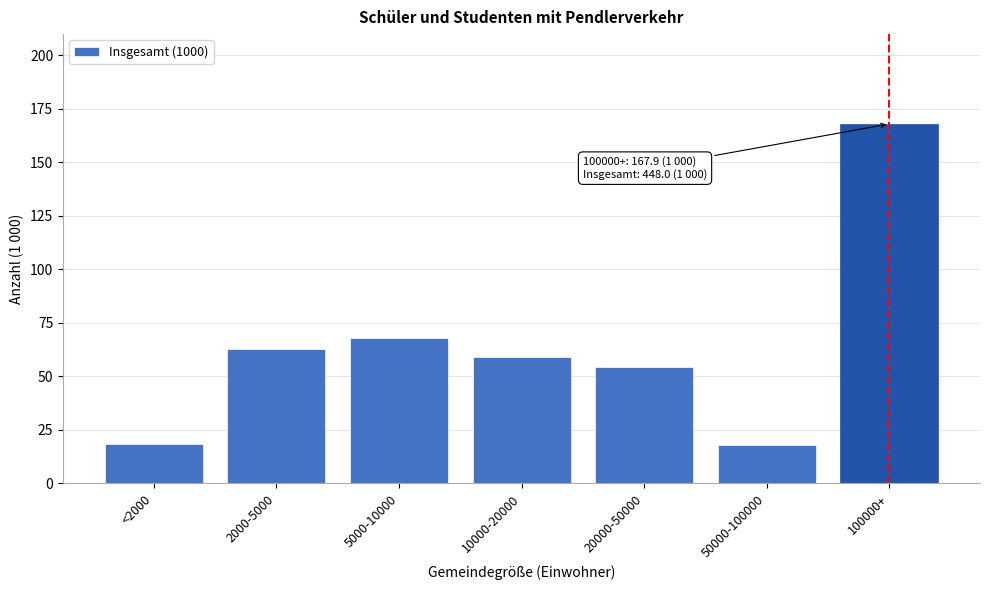

What is the difference between the maximum and minimum values?

149.8